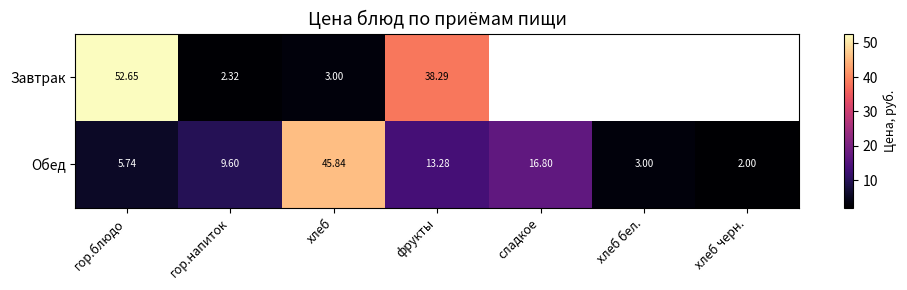

At how many categories does at least one series exceed 12?

4